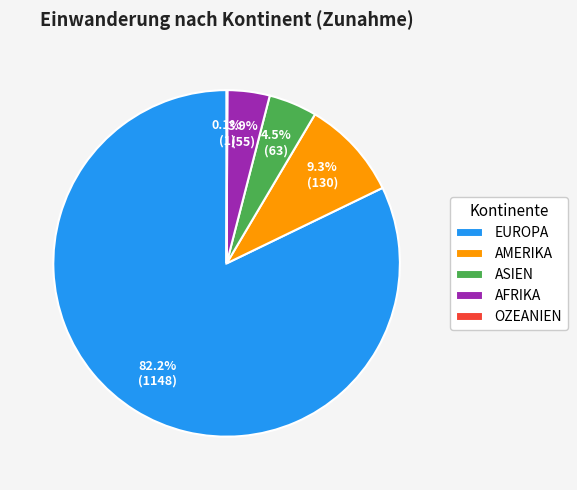

To the nearest percent, what is the average slice percentage?

20%